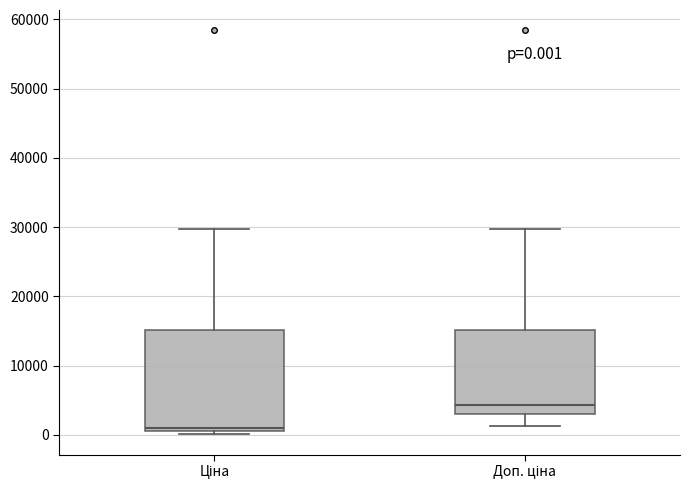

Which box is the tallest, from its lower edge to its upper edge?

Ціна